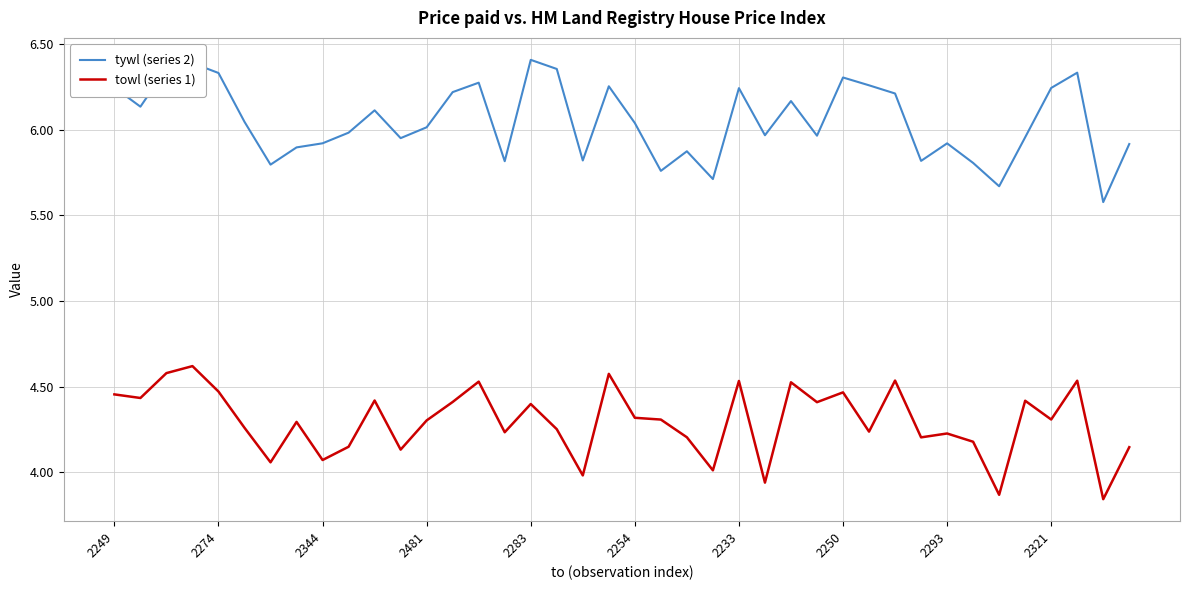

True or false: tywl (series 2) and towl (series 1) cross at least once.

False